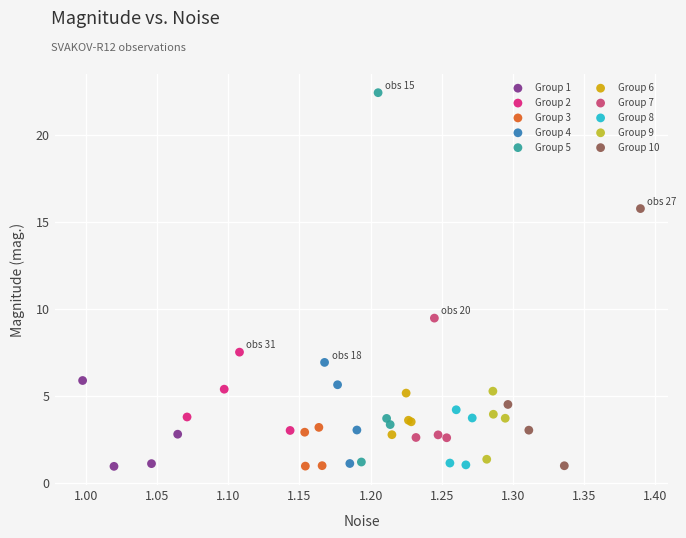

Which series contains the highest Y value?

Group 5